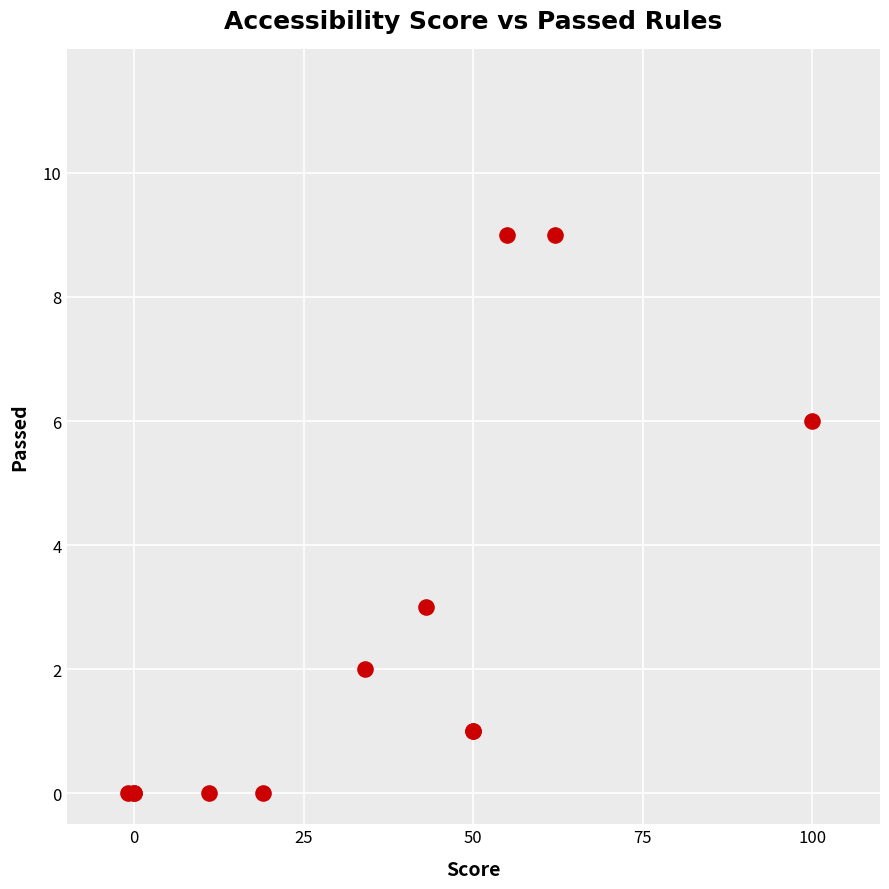

What Y value in the scatter plot is closest to 4?

3